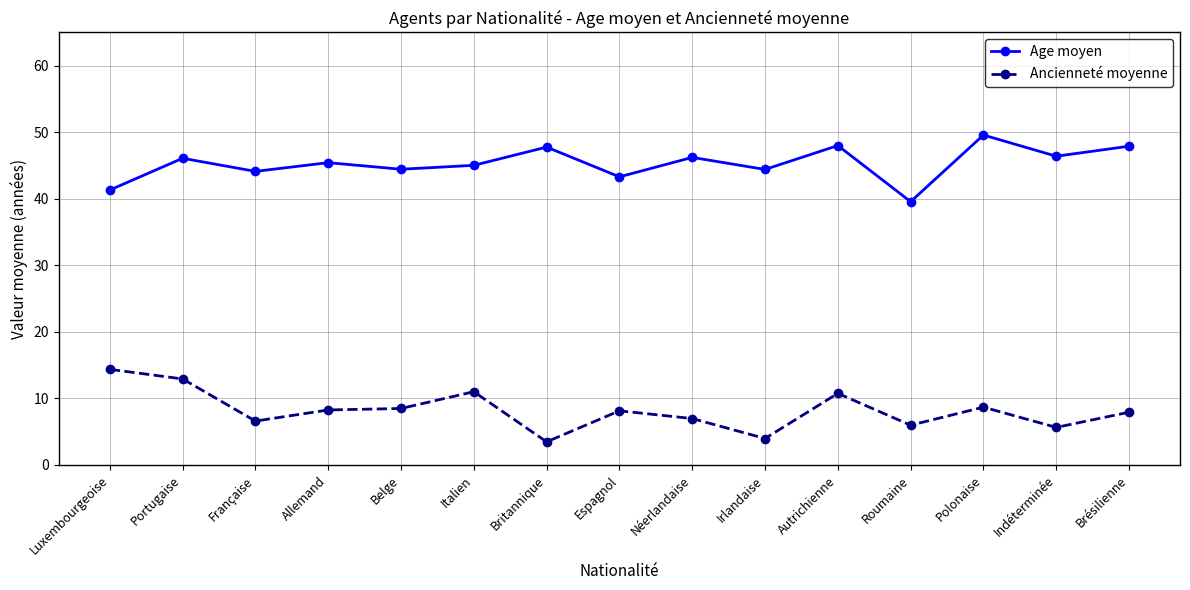

In Ancienneté moyenne, how many points are higher than both neighbors (excluding endpoints)?

4